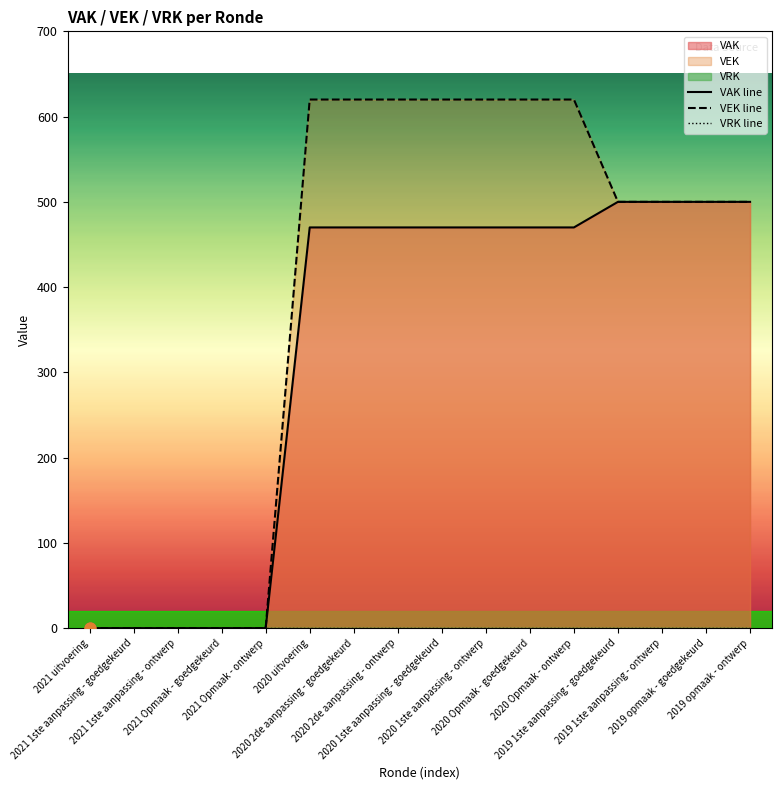

Which series has the widest spread of Y values?

VEK line